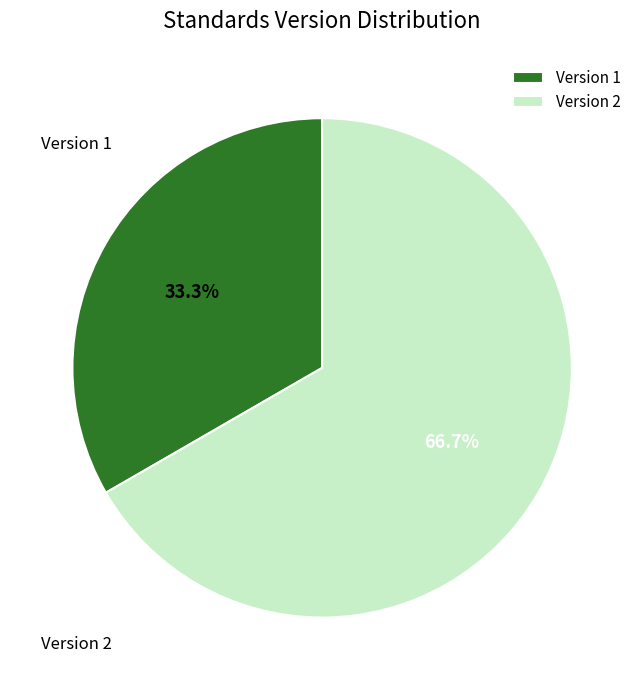

To the nearest percent, what percentage of the pie is Version 2?

67%